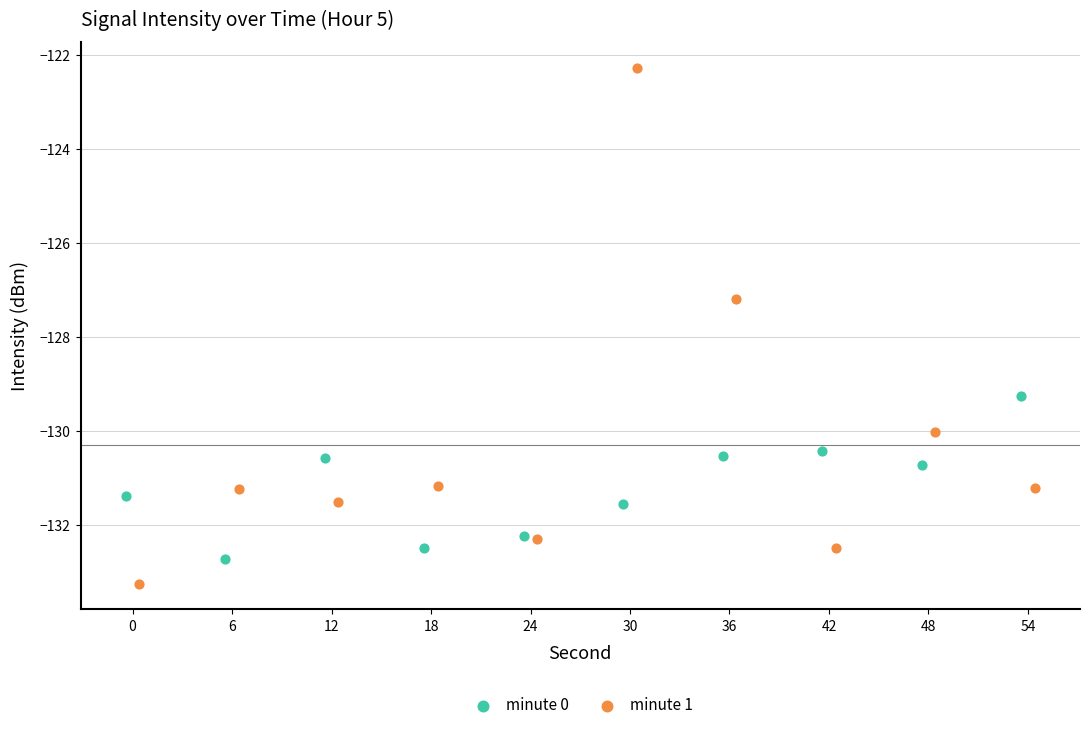

Which series reaches the maximum Y coordinate?

minute 1